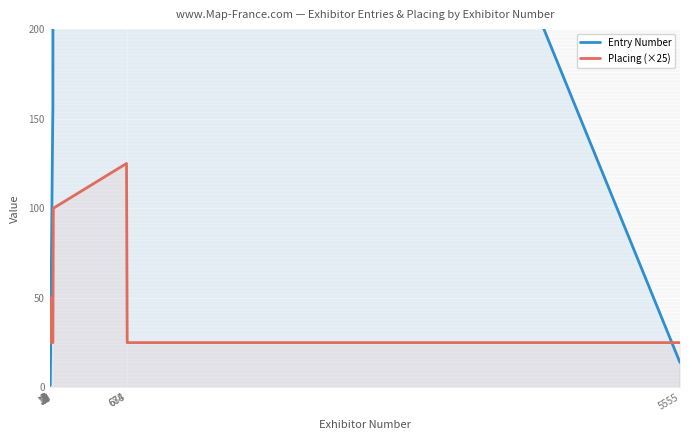

What is the difference between the maximum and minimum values in the Placing (×25) series?

100